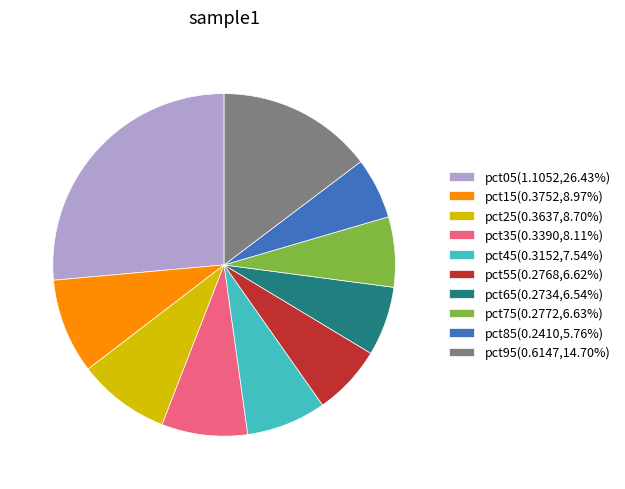

Does any single category account for the majority?

No